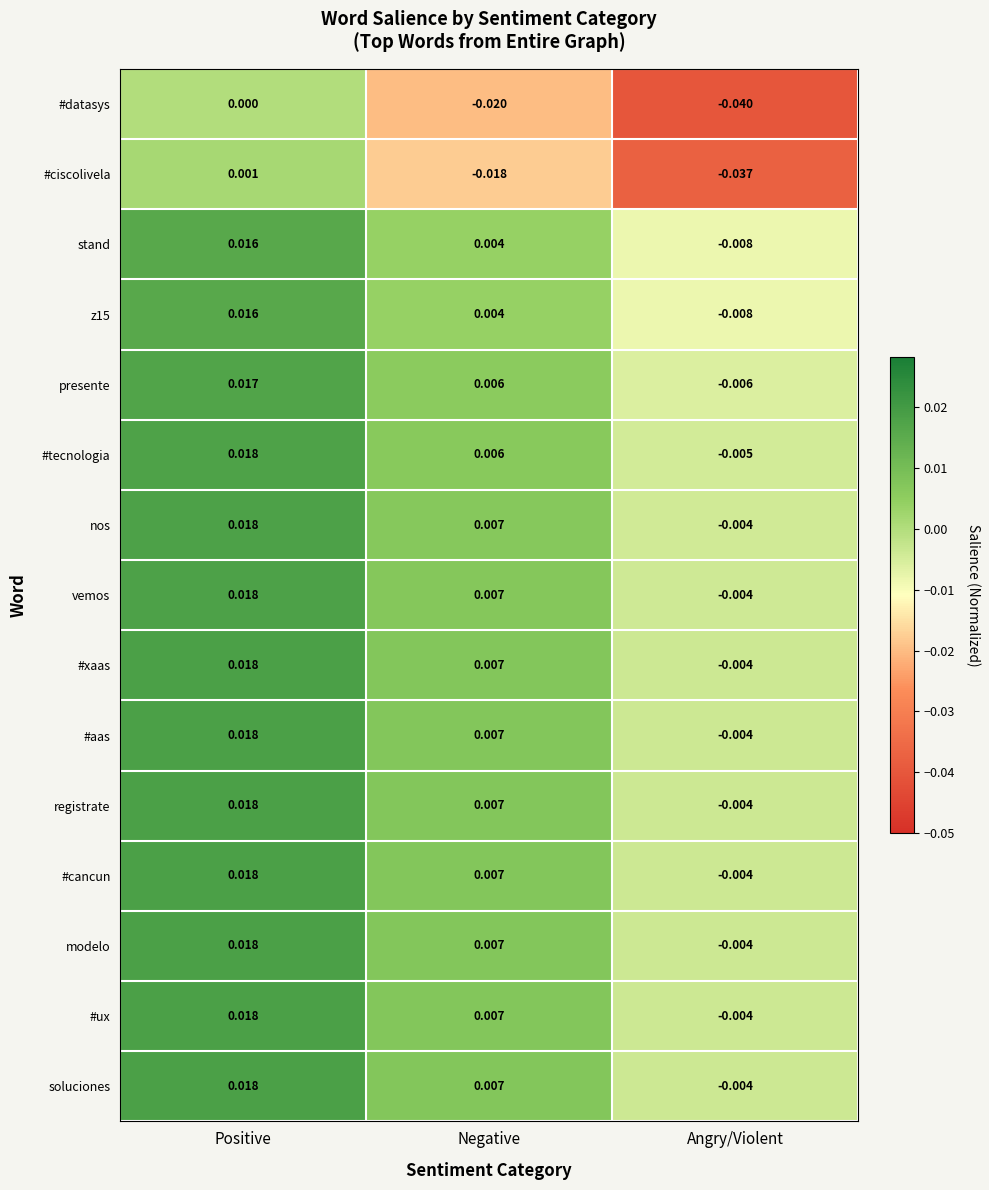

Which series changed the most between Positive and Angry/Violent?

#datasys